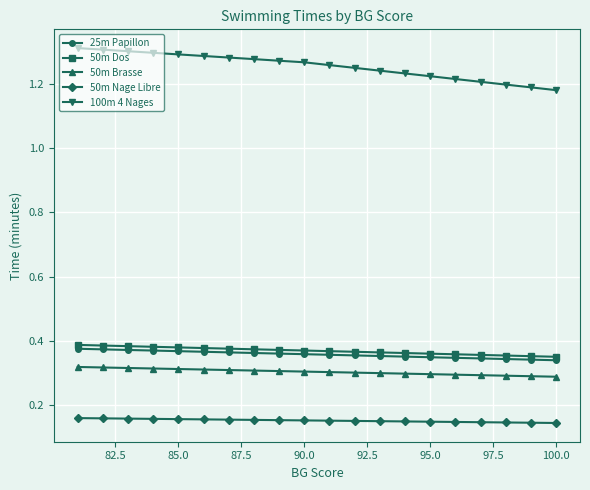

Is it true that 50m Brasse equals 0.5 at 100.0?

False